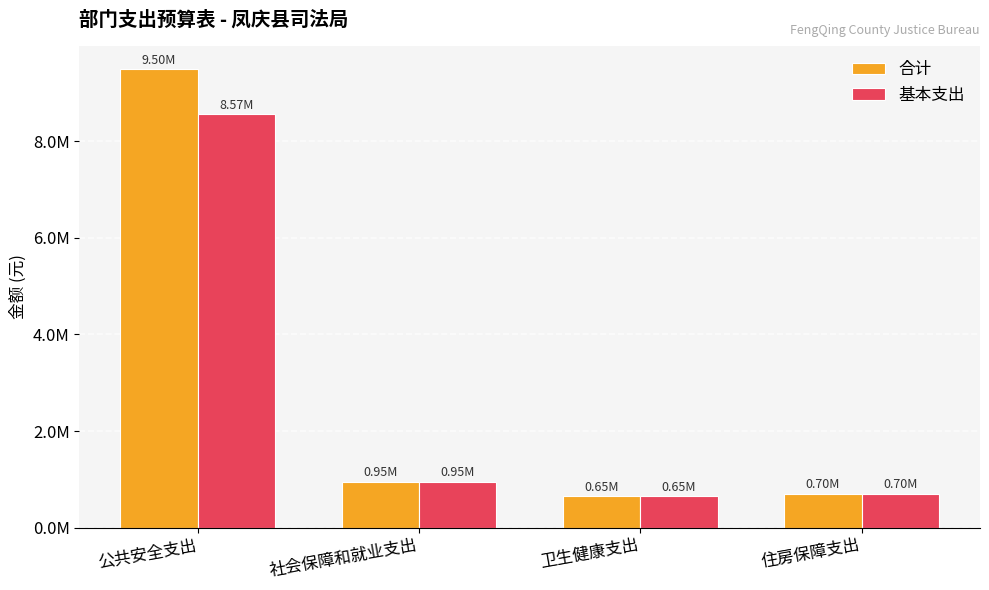

What position from the right is 住房保障支出?

1